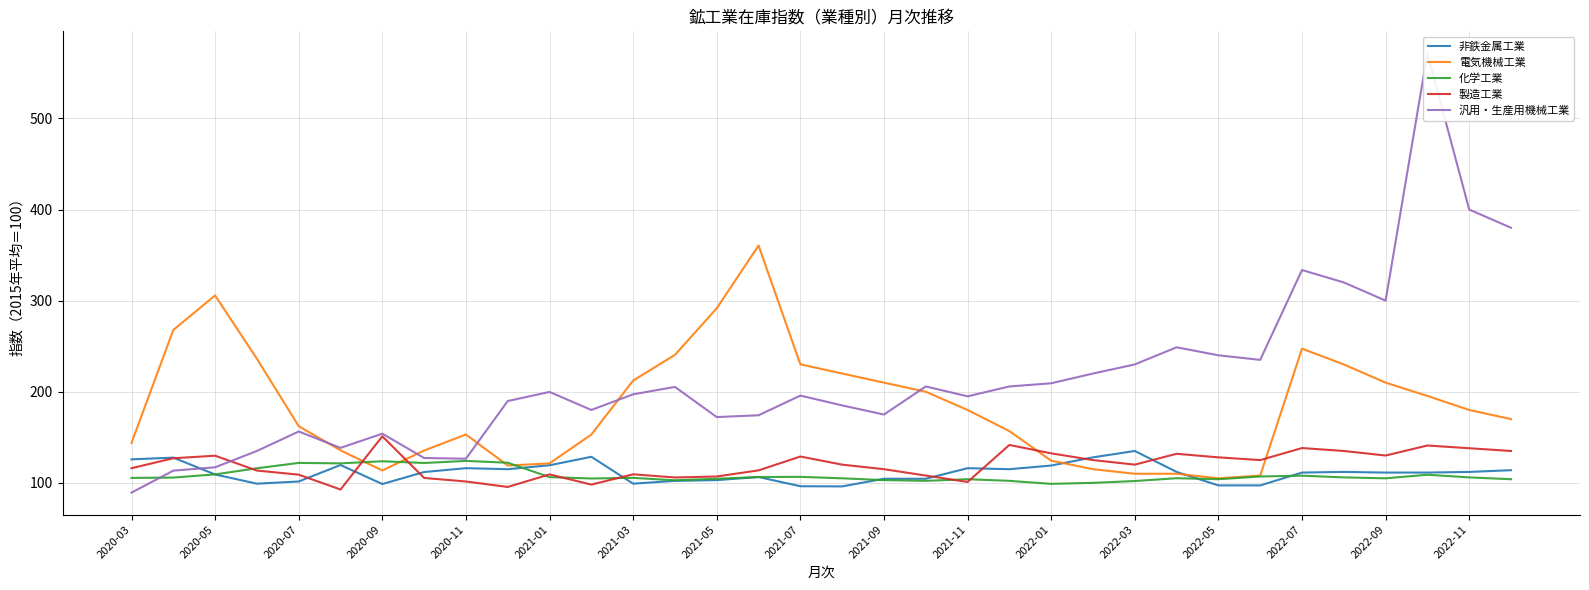

Read the 化学工業 value at 2021-07.

106.6